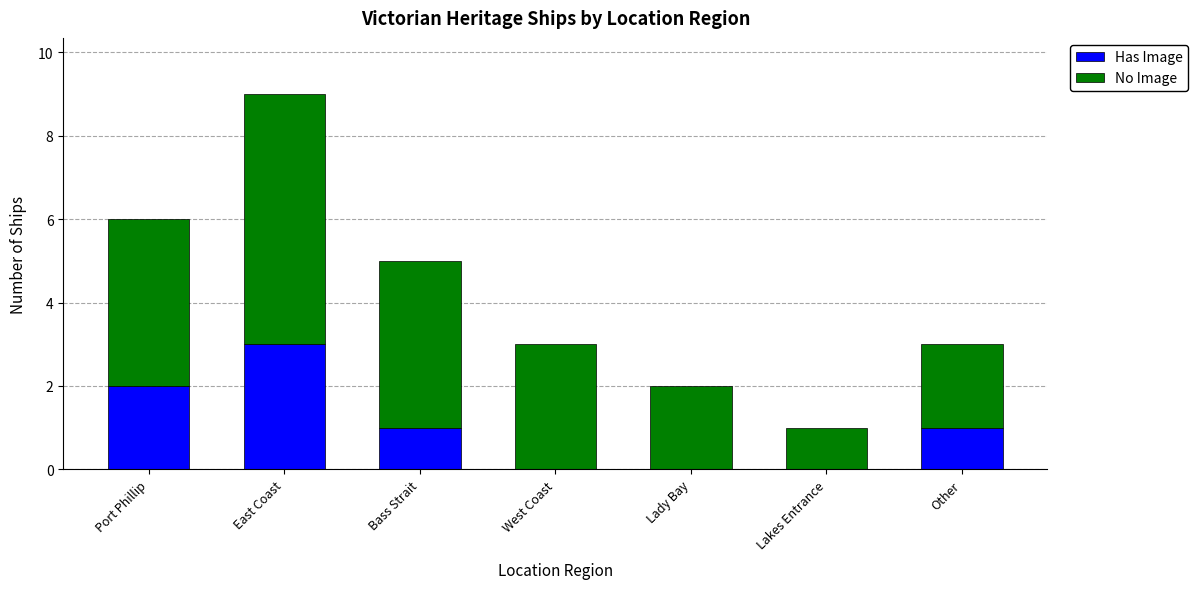

What is the maximum value for Has Image?

3